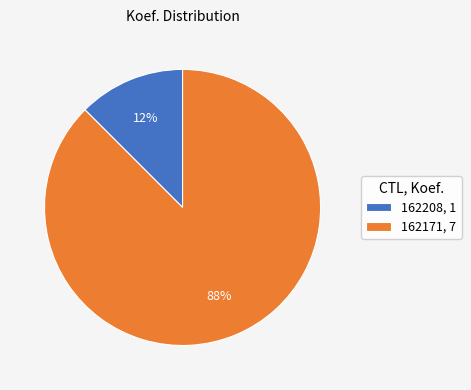

To the nearest percent, what is the combined percentage of 162171 and 162208?

100%